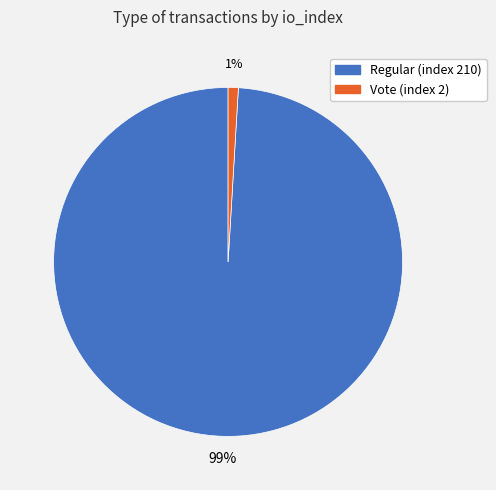

Which slice represents more than half of the pie?

Regular (index 210)